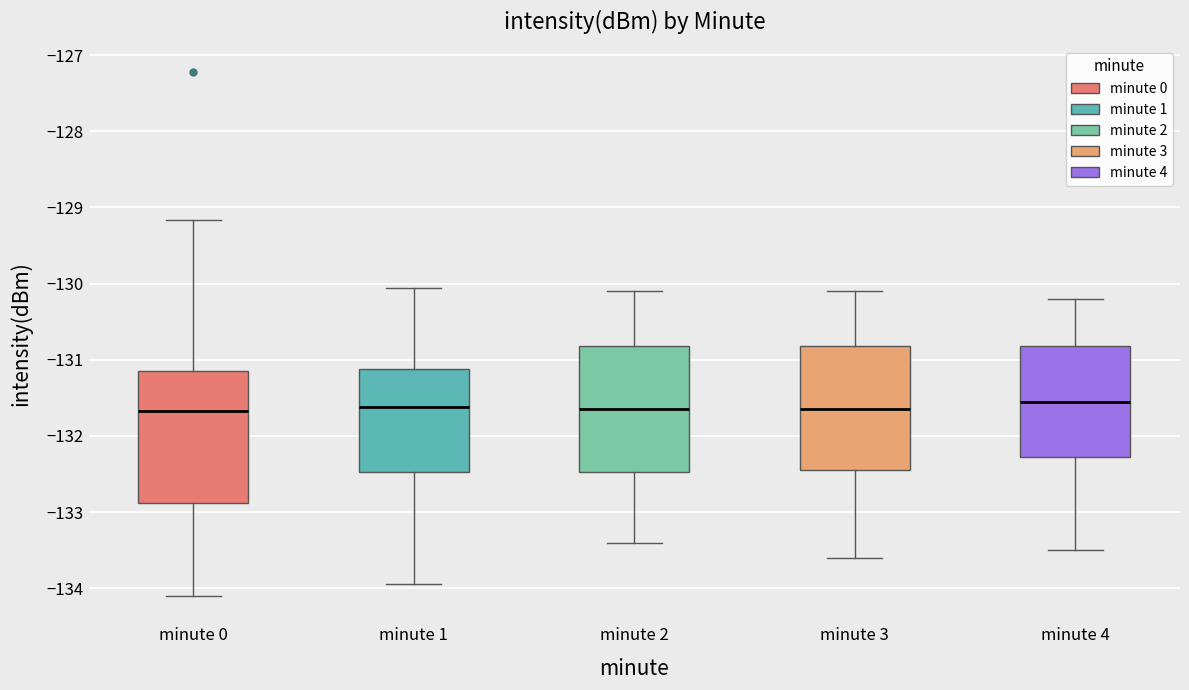

Where is the upper edge of the box for minute 0 on the y-axis? The values are not printed on the chart, so give them approximately, as read against the axis.

-131.1